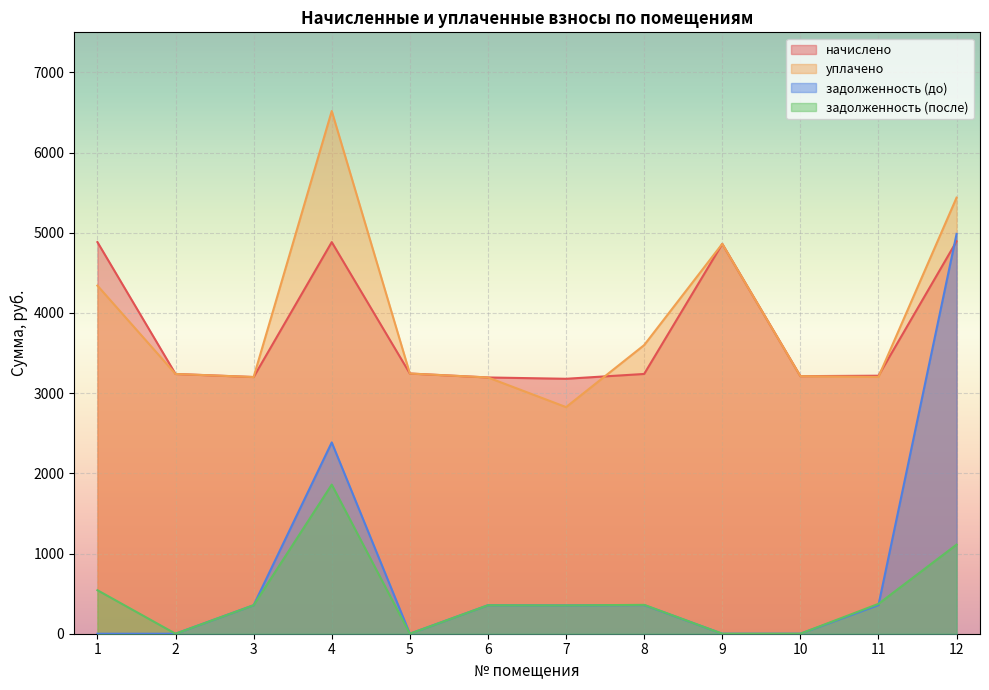

How many categories are shown in the chart?

12